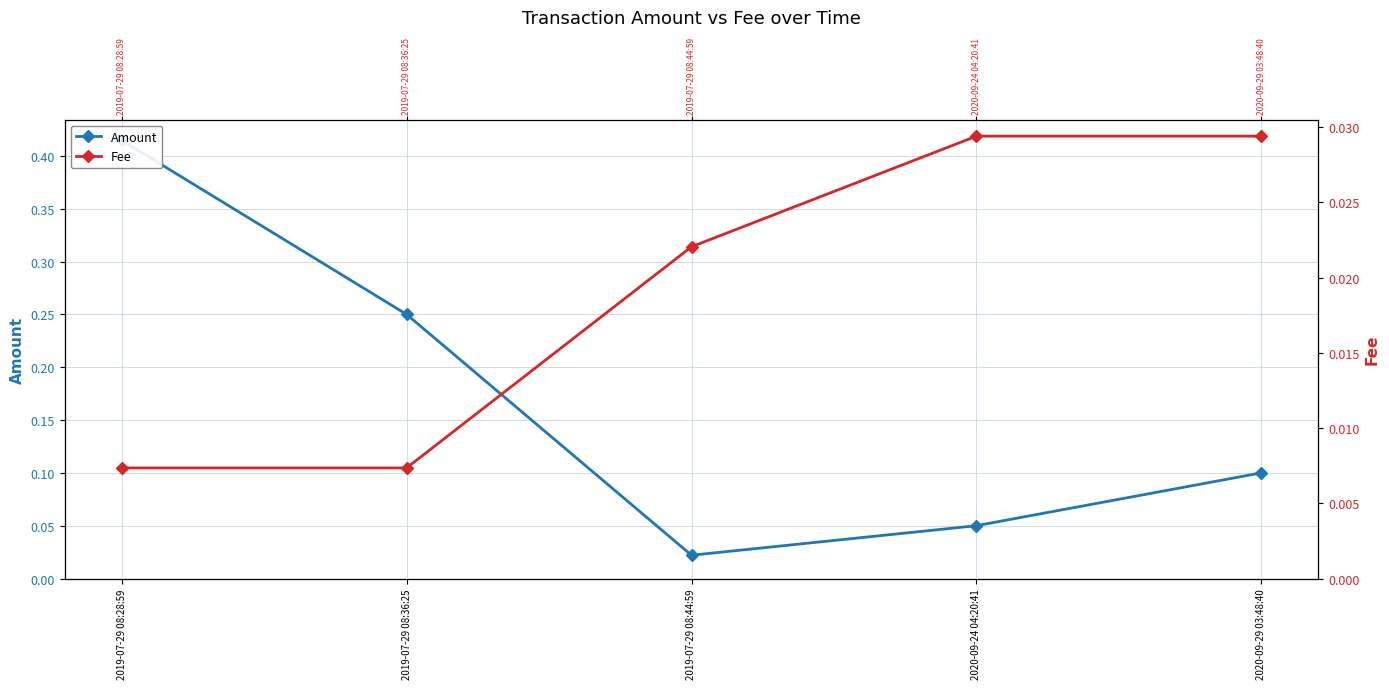

At which label is Fee closest to 0?

2019-07-29 08:28:59